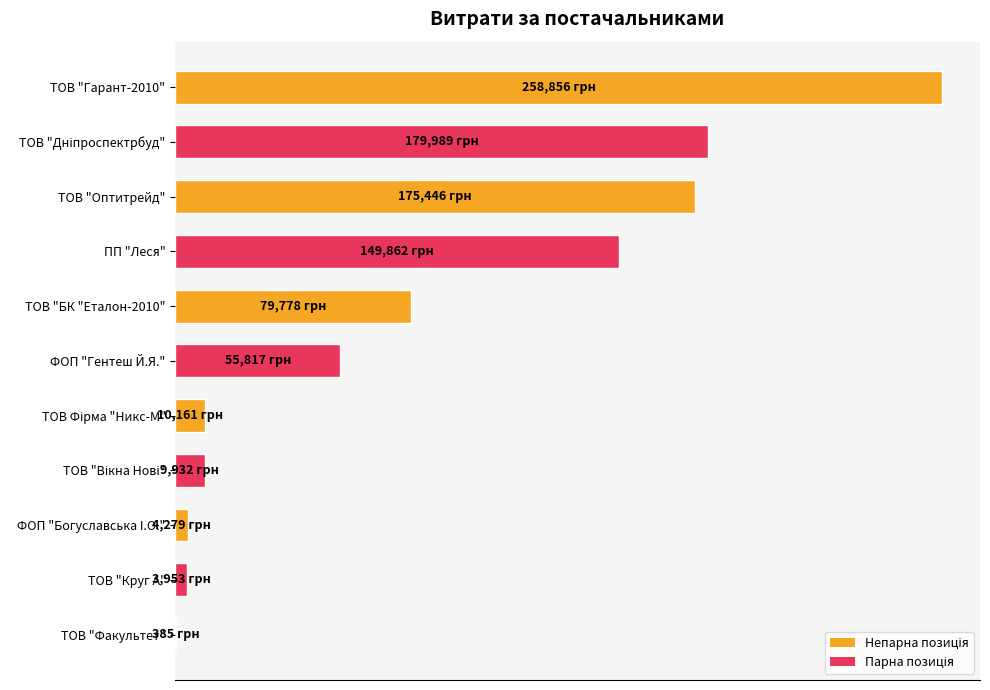

What is the sum of all values?

928459.8